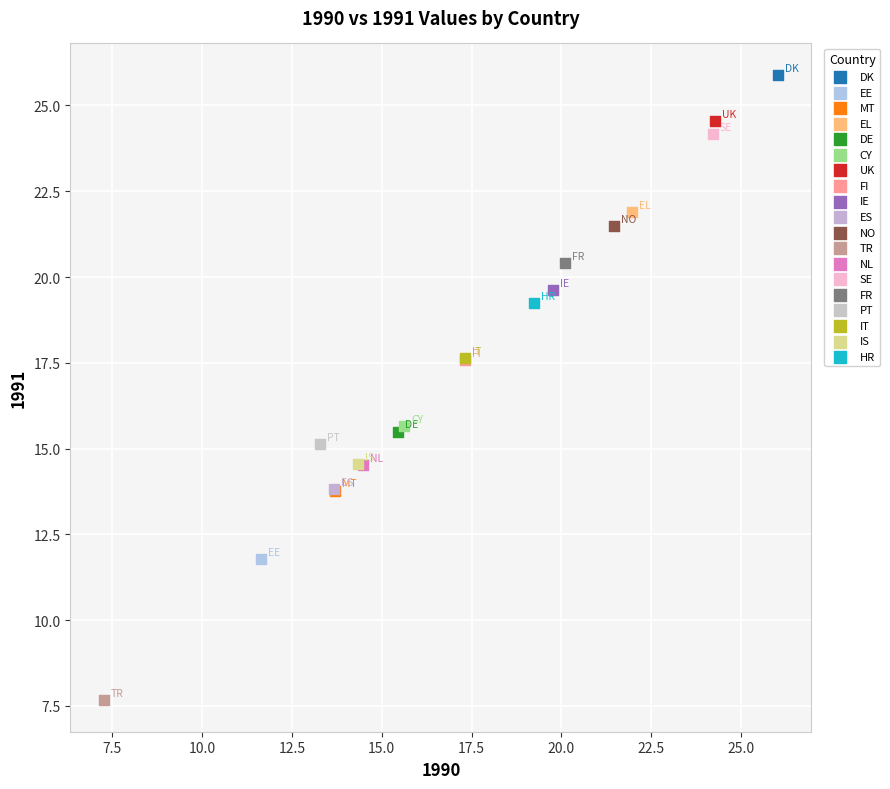

Which series contains the lowest Y value?

TR